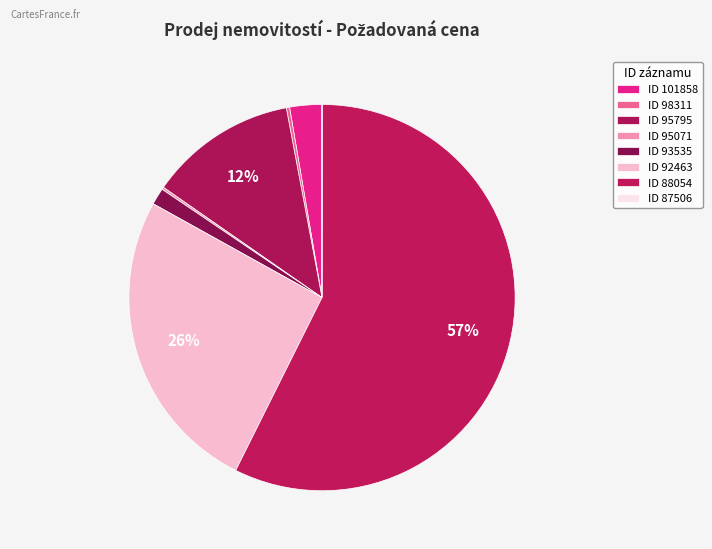

To the nearest percent, what is the difference between the largest and smallest slice percentages?

57%